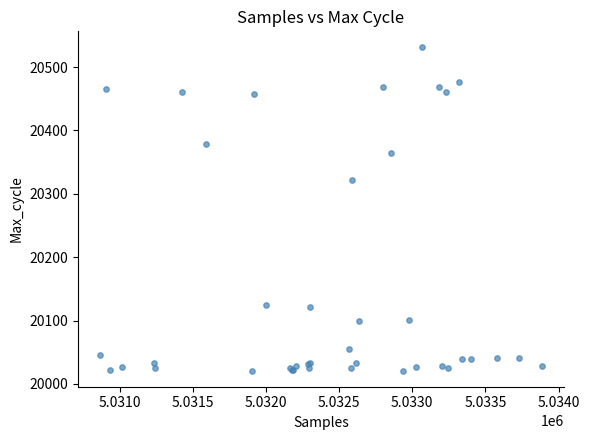

What Y value in the scatter plot is closest to 20276?

20322